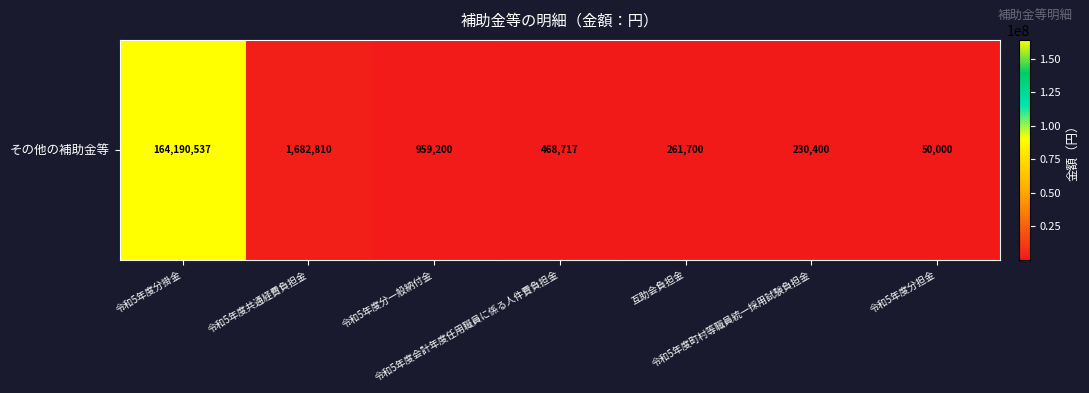

At which label does the data first exceed 468717?

令和5年度分掛金